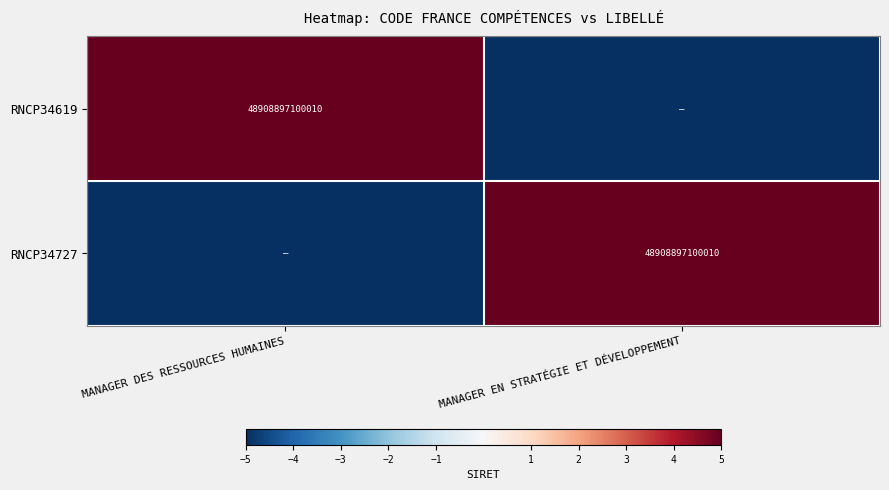

True or false: RNCP34619 has a value of 48908897100010 at MANAGER DES RESSOURCES HUMAINES.

True